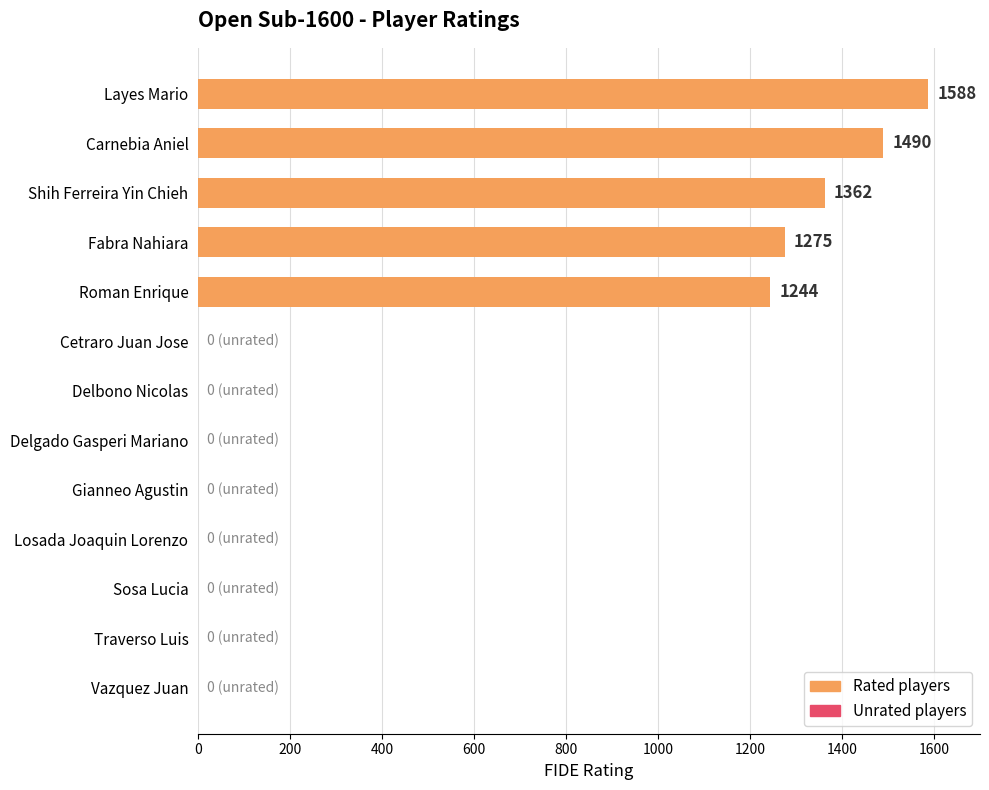

True or false: the data shows 2834 at Layes Mario.

False